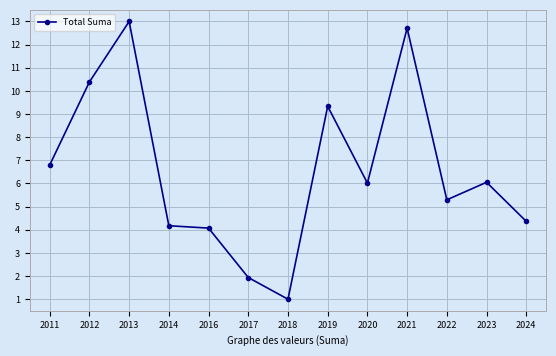

Is it true that the value at 2014 is 2.7?

False